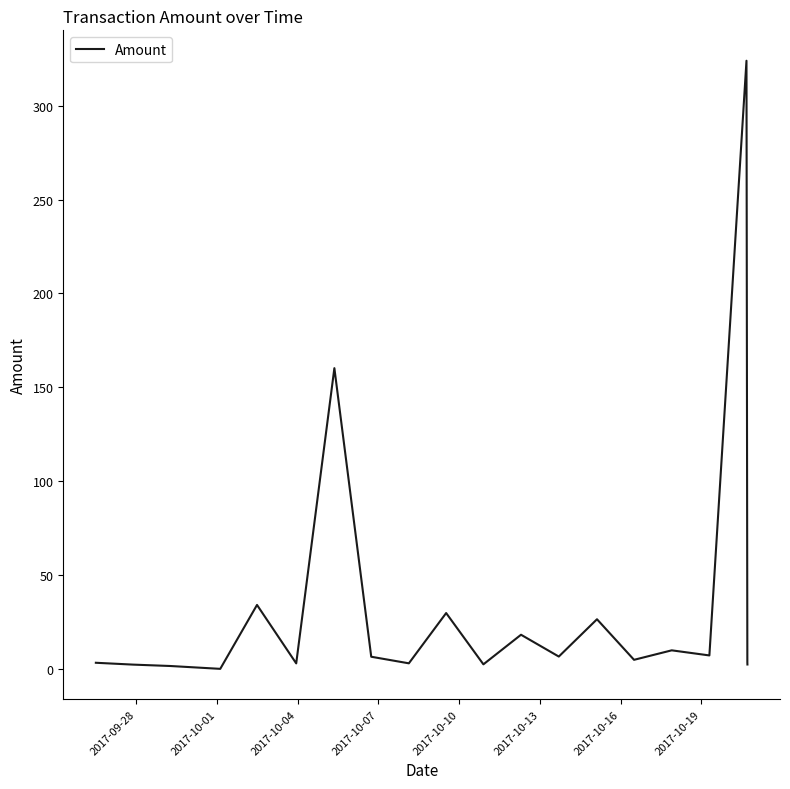

What is the difference between the maximum and minimum values?

324.0